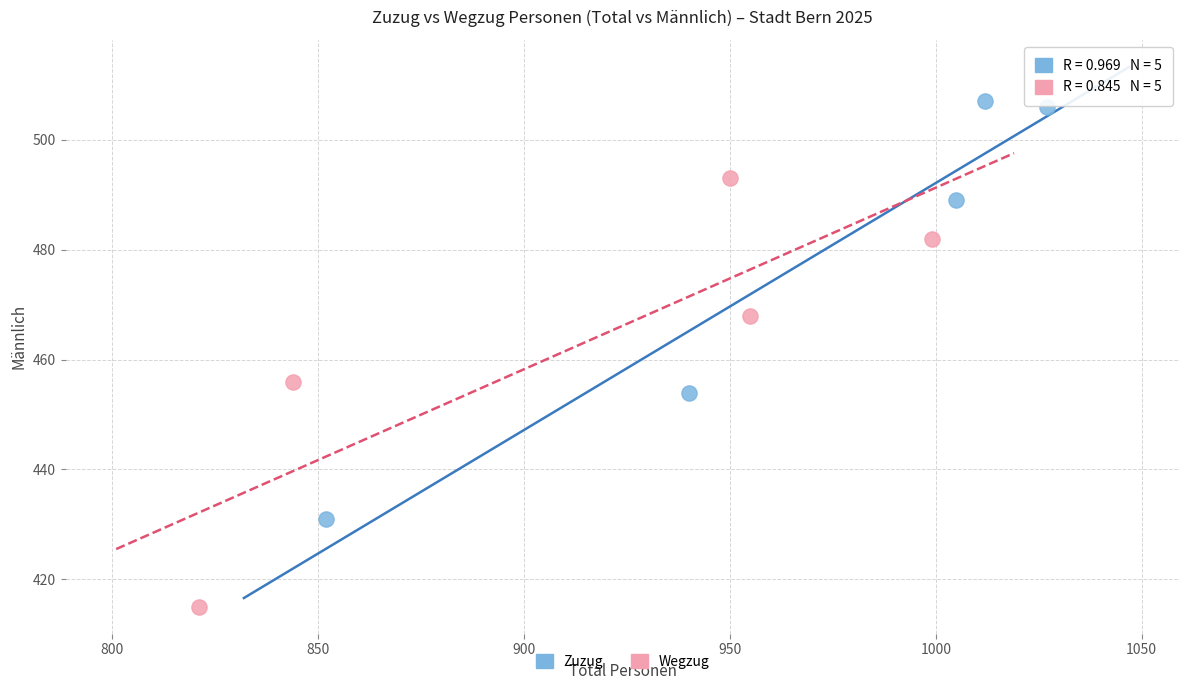

What are all the series names shown in the legend?

Zuzug, Wegzug